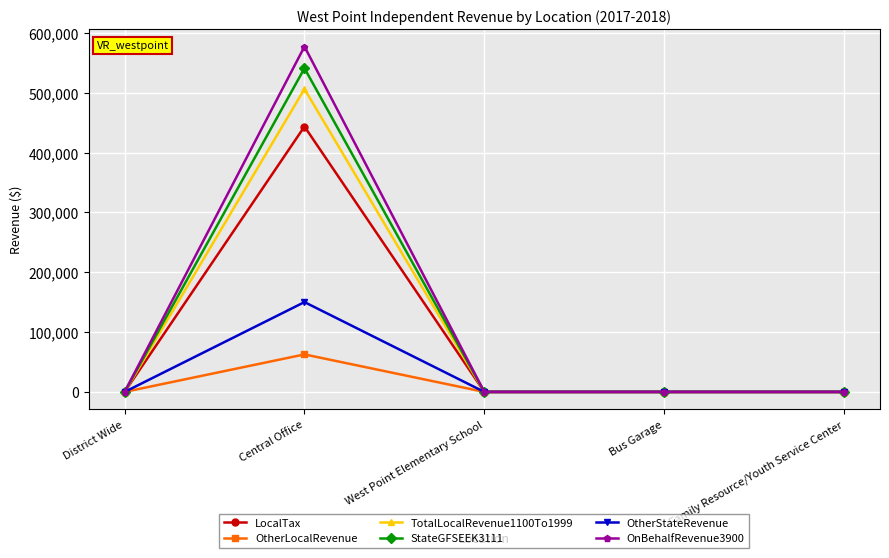

At how many categories does at least one series exceed 371261?

1